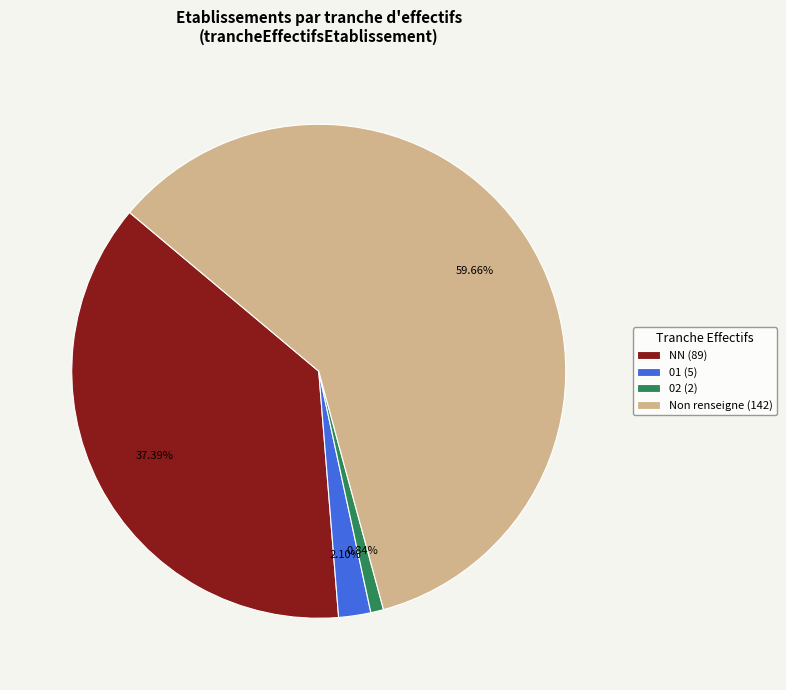

Which has a higher value, 02 (2) or 01 (5)?

01 (5)